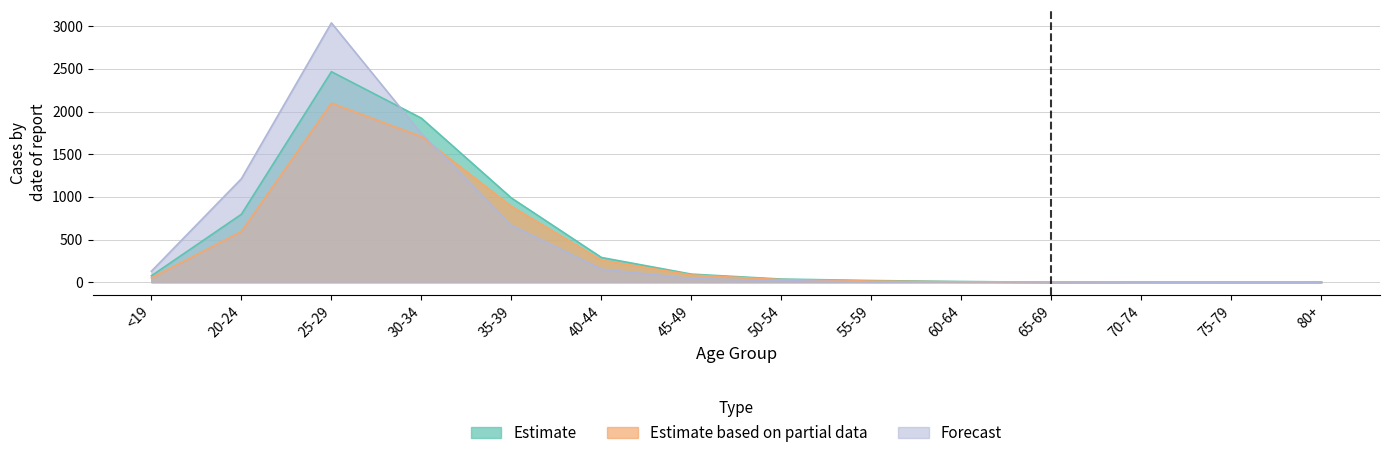

Where is the first local minimum for QQNiÄfj (Estimate based on partial data)?

65-69